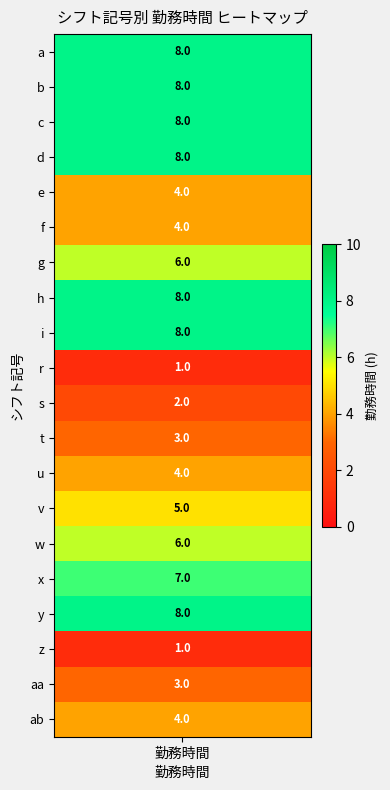

Approximately how many times larger is the value at aa compared to i?

0.4